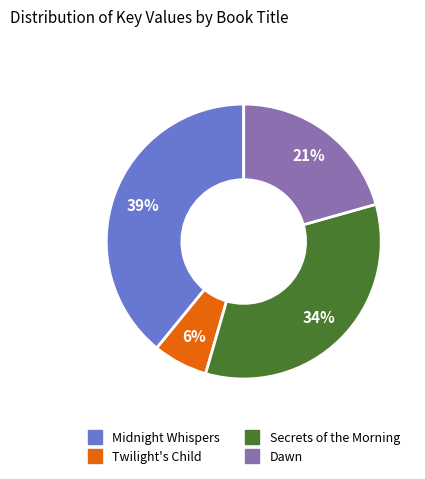

Count the number of slices in the pie.

4